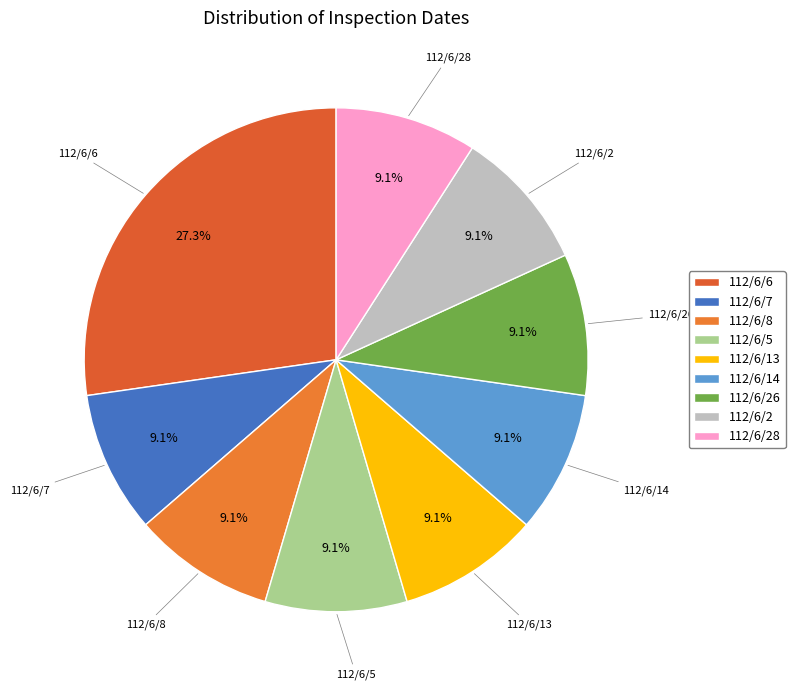

True or false: 112/6/26 accounts for 15% of the total.

False